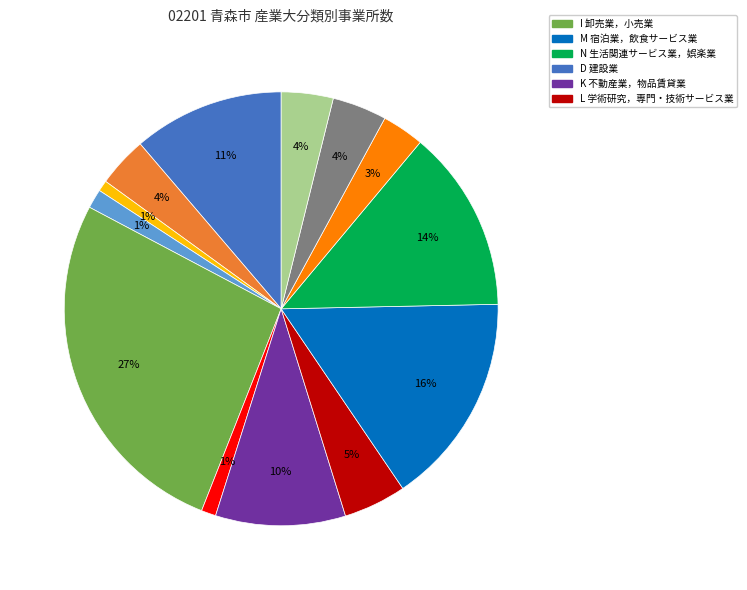

To the nearest percent, what is the difference between the largest and smallest slice percentages?

26%